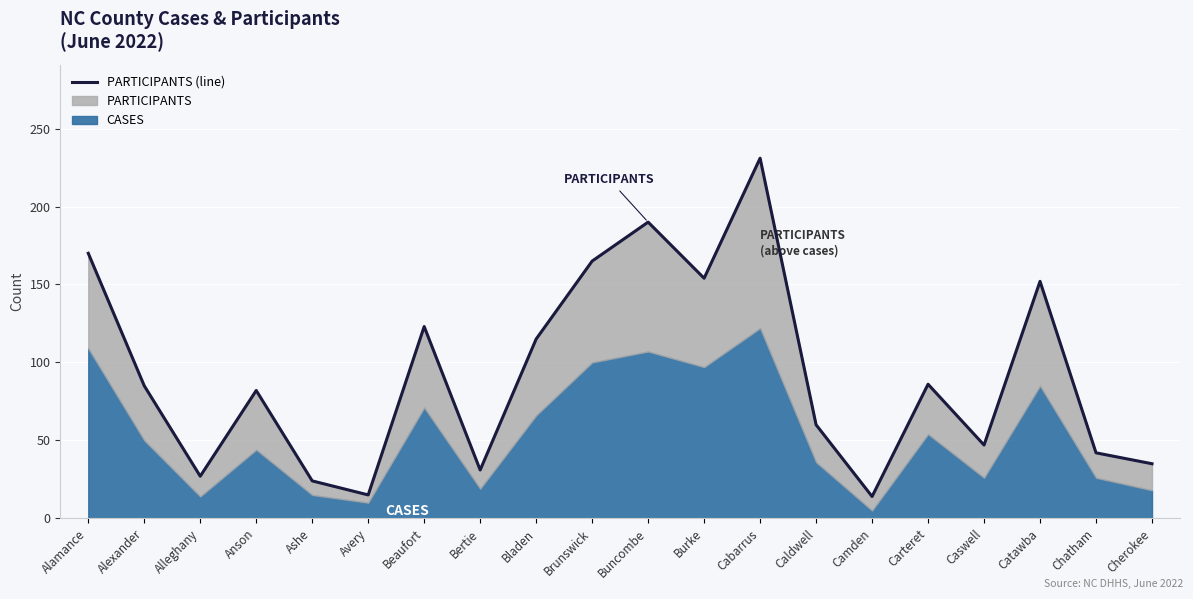

The value at Ashe is 24. True or false?

True